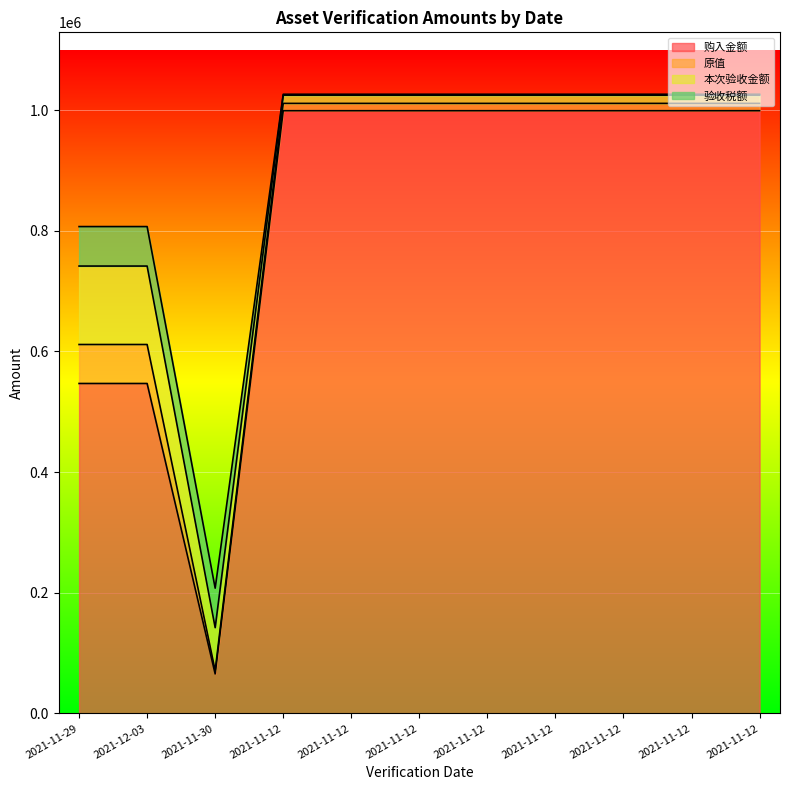

What value does the 验收税额 series have at 2021-11-12?

1523.5